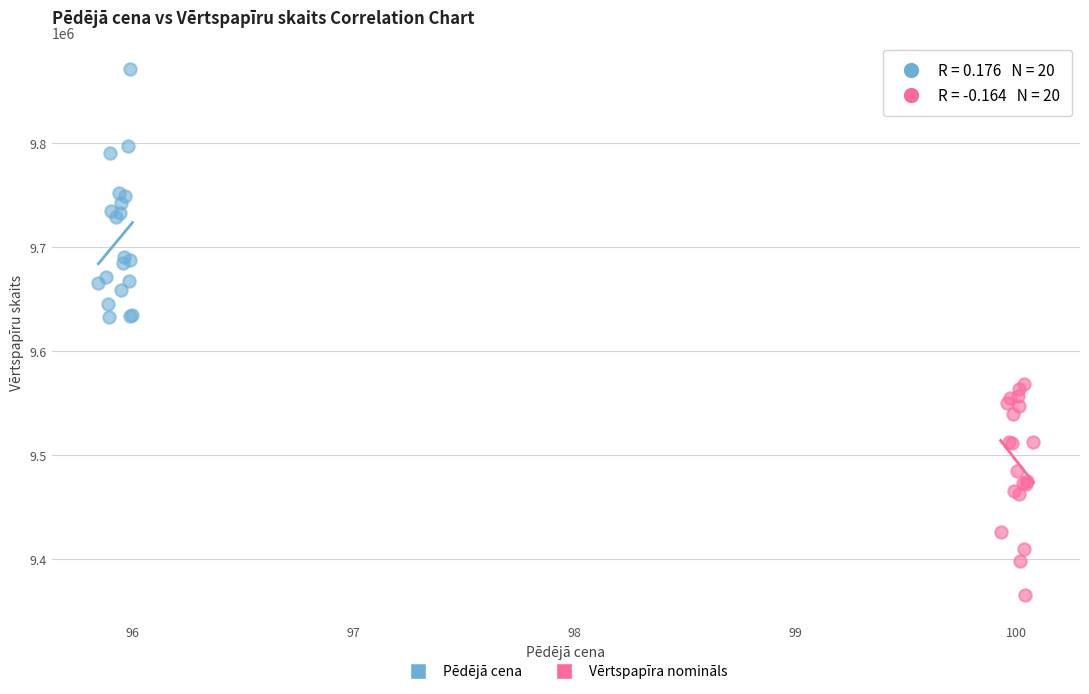

Which series reaches the maximum Y coordinate?

Pēdējā cena